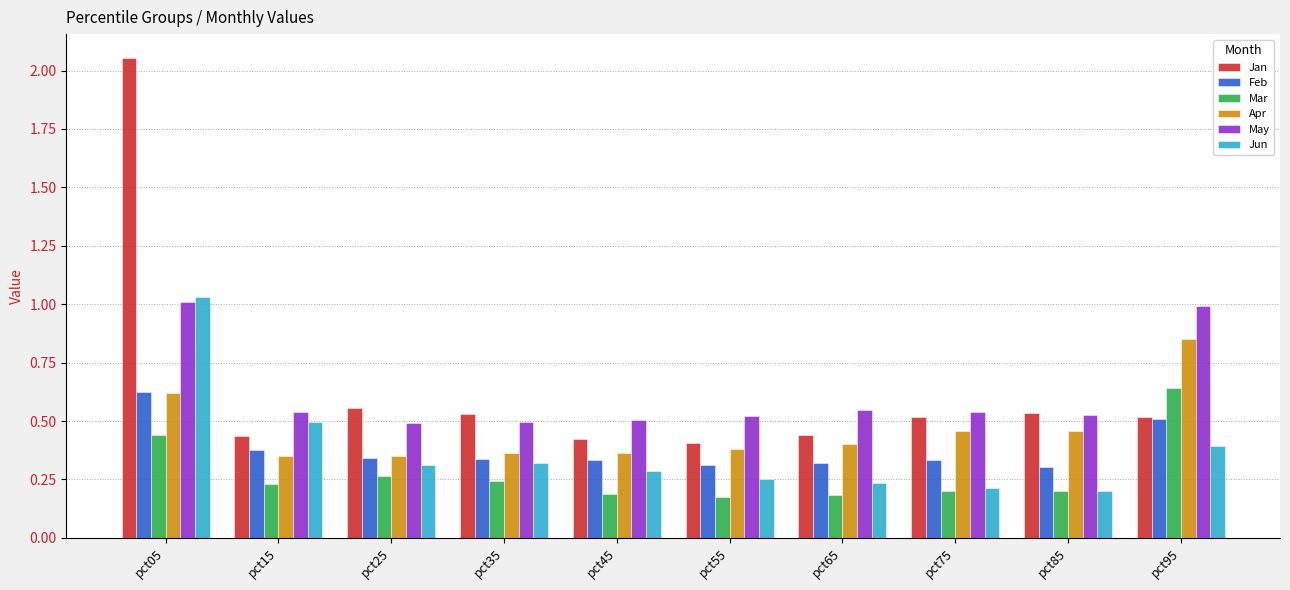

At how many categories does at least one series exceed 0?

10